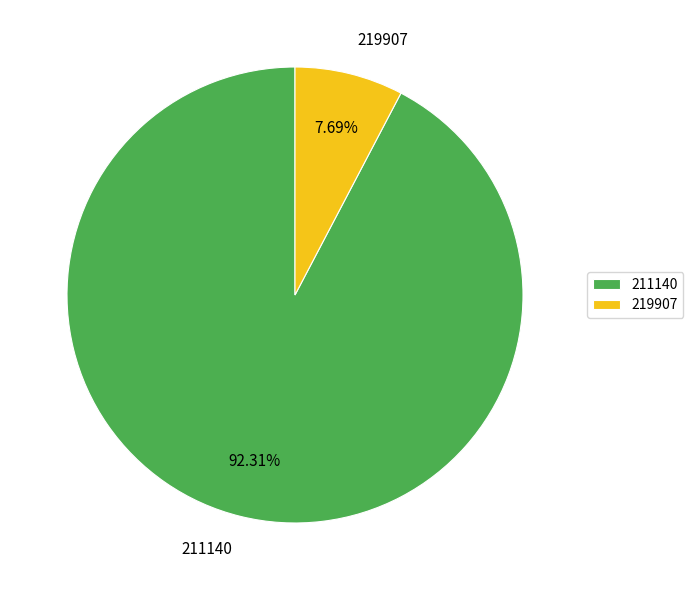

To the nearest percent, what portion does 219907 represent?

8%